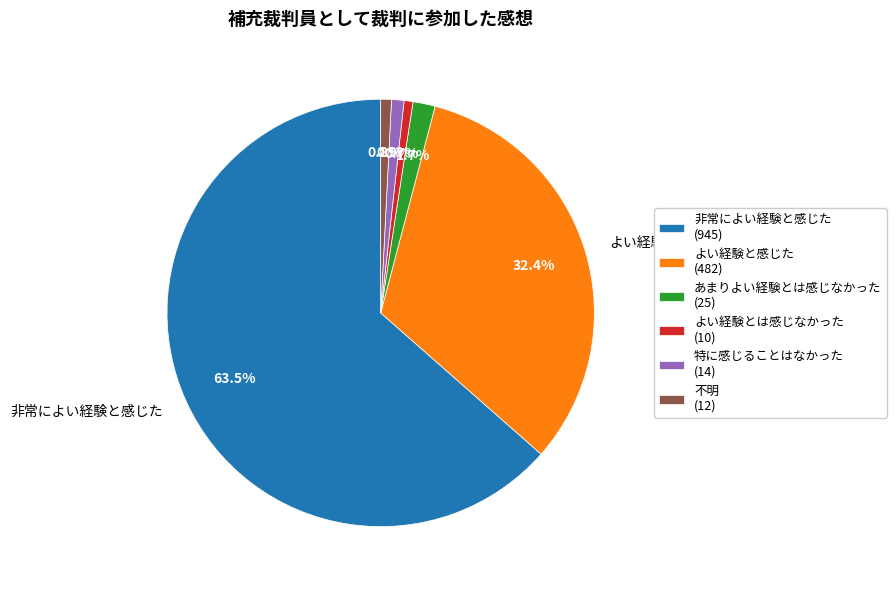

True or false: あまりよい経験とは感じなかった accounts for 2% of the total.

True